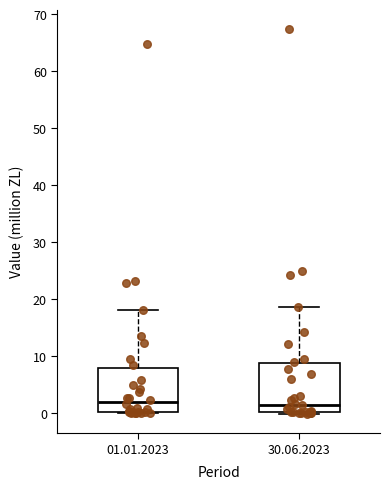

Where does the median line of the box for 30.06.2023 sit on the y-axis? The values are not printed on the chart, so give them approximately, as read against the axis.

1